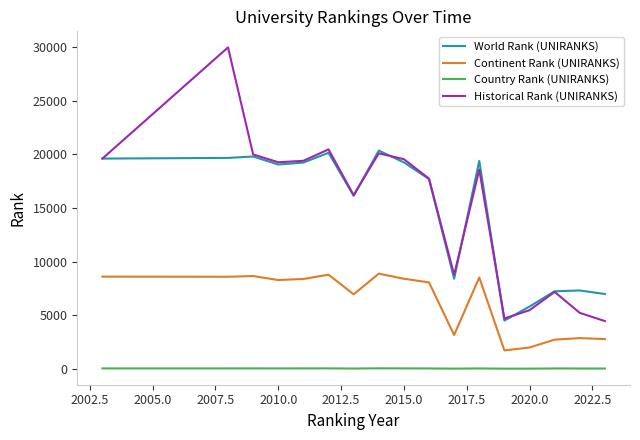

What is the maximum value shown in the chart?

29992.0